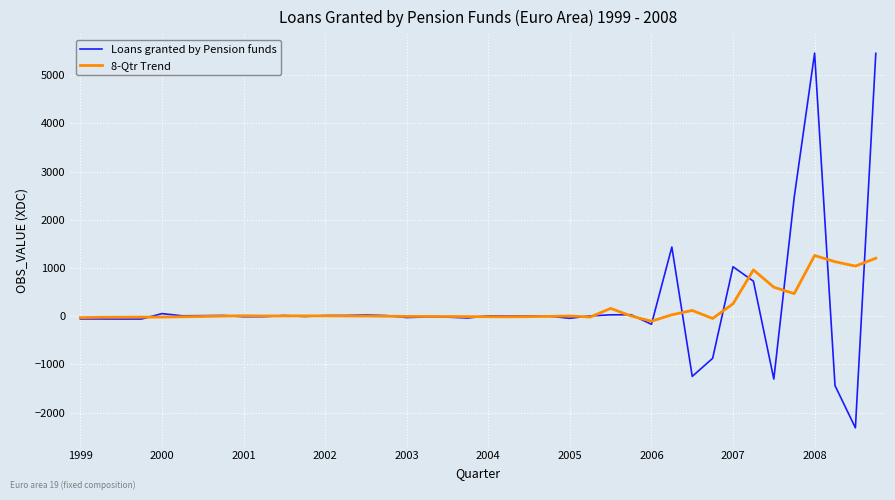

List the series in order of their peak value, highest first.

Loans granted by Pension funds, 8-Qtr Trend